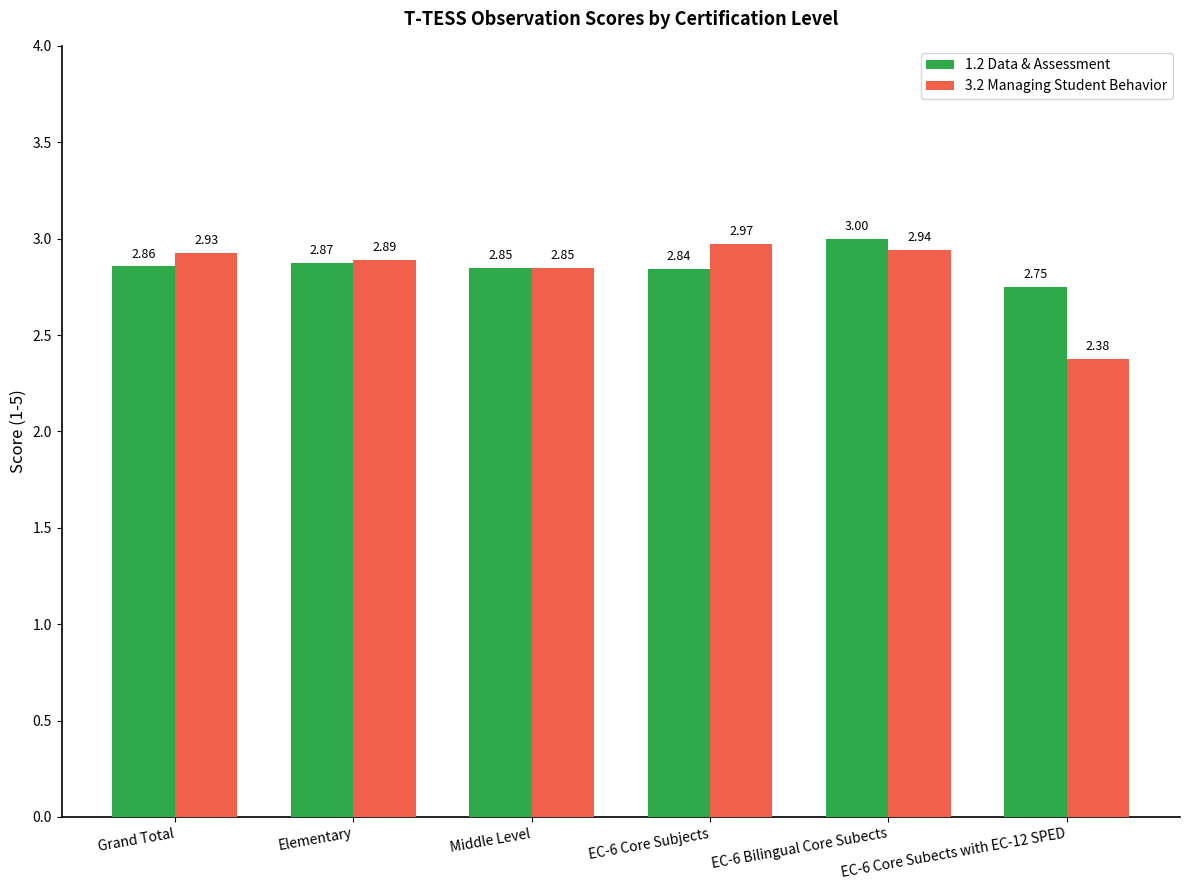

What is the difference between the 1.2 Data & Assessment values at EC-6 Core Subjects and EC-6 Core Subects with EC-12 SPED?

0.1